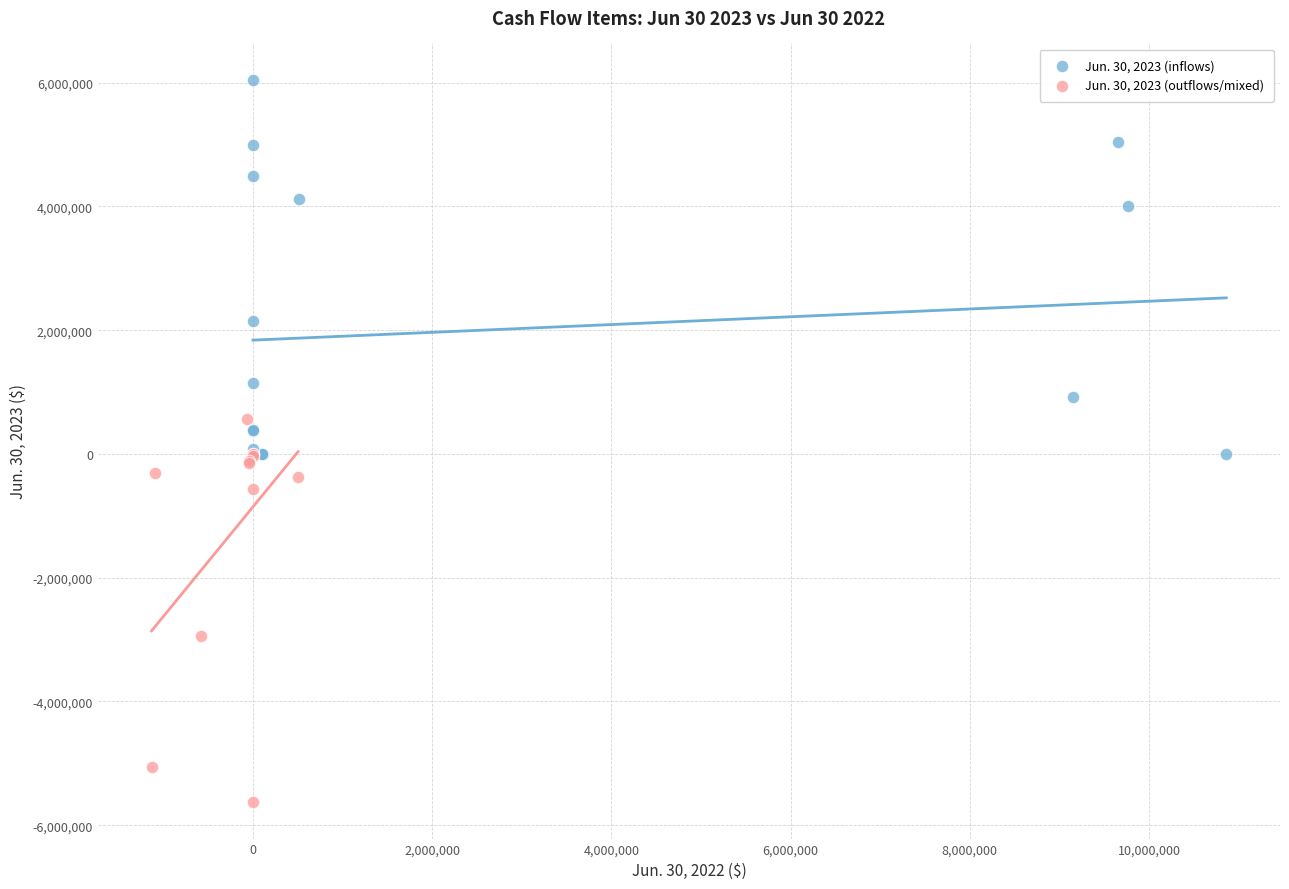

Which series contains the lowest Y value?

Jun. 30, 2023 (outflows/mixed)